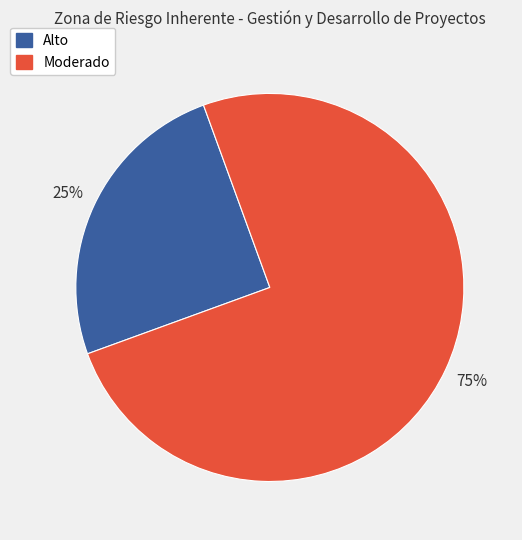

Is the sum of Alto and Moderado greater than half?

Yes